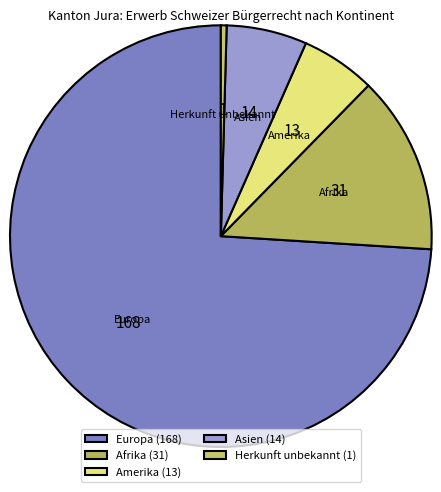

What is the largest slice in the pie chart?

Europa (168)